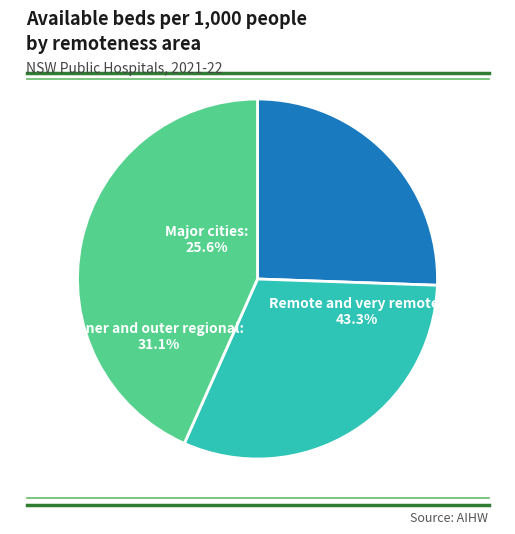

How many segments does this pie chart have?

3